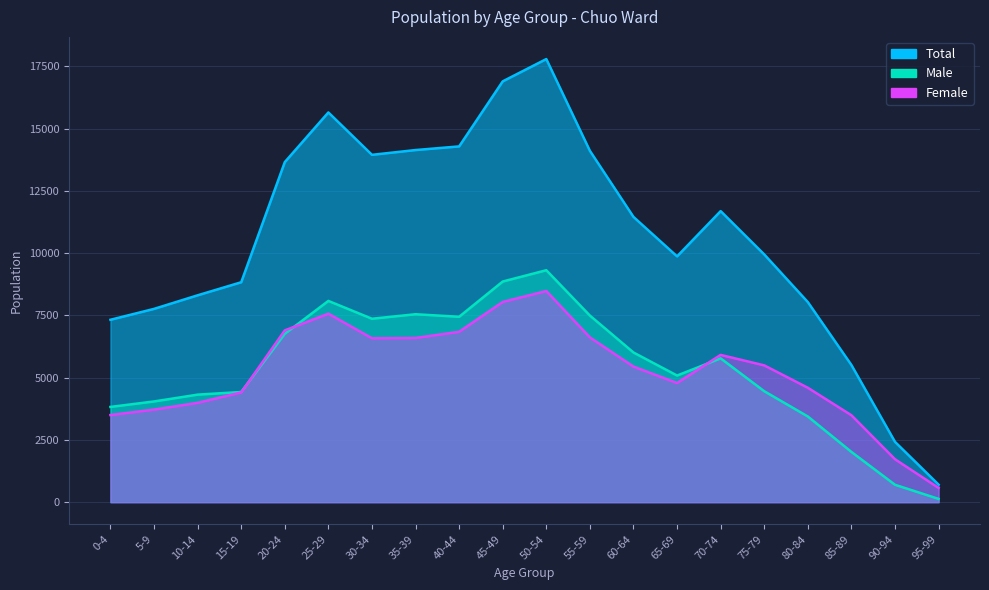

What are all the series names shown in the legend?

Total, Male, Female